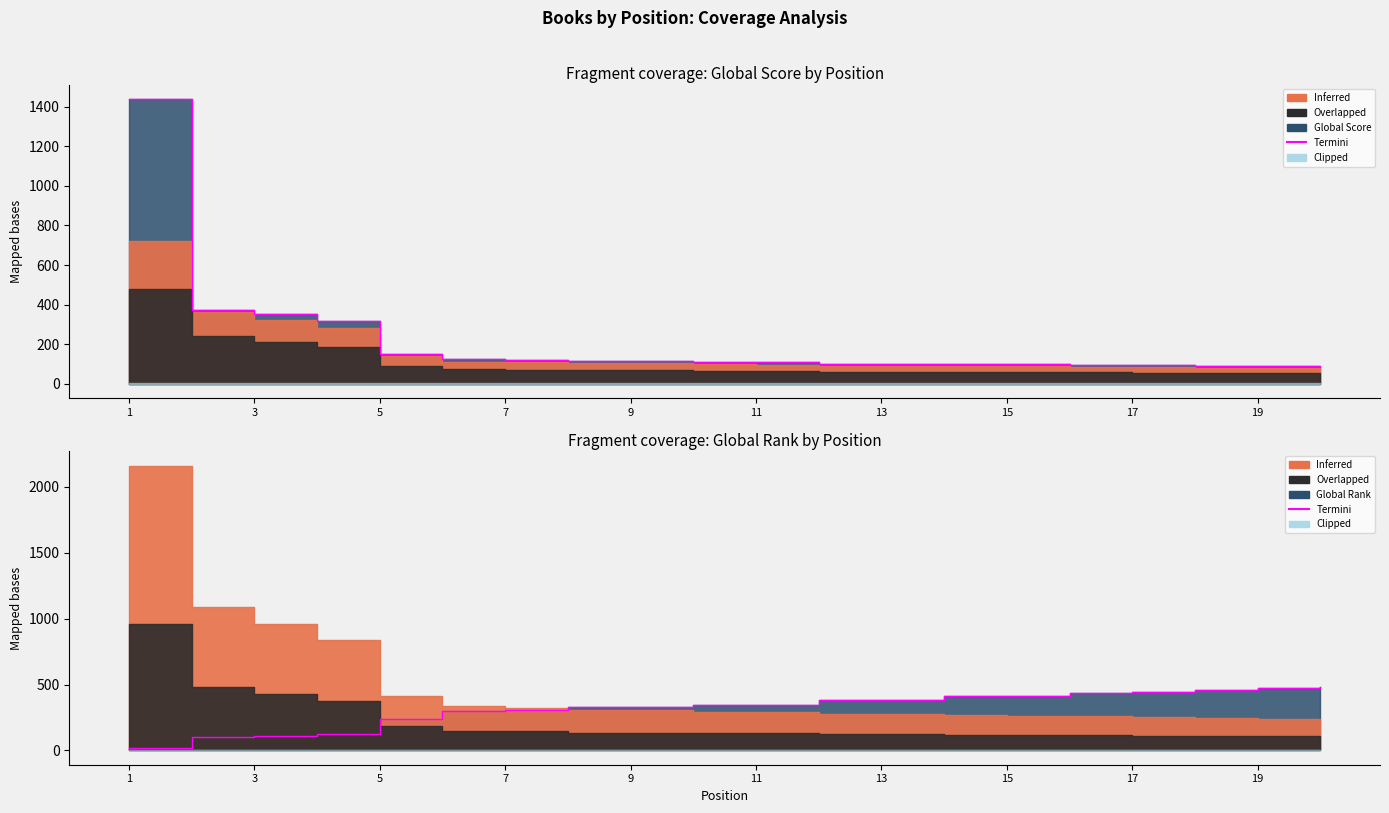

Which has a higher value, 17 or 19?

19